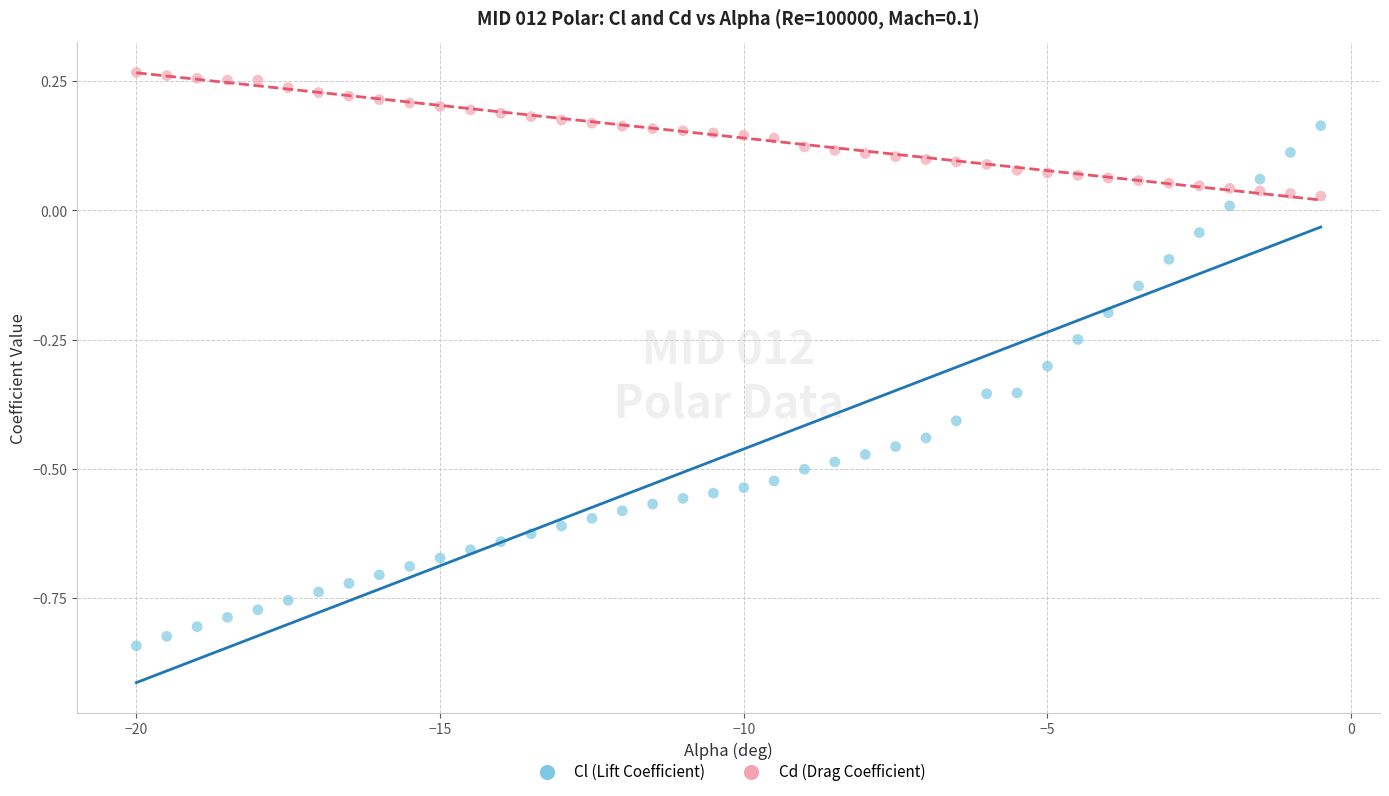

Which series contains the highest Y value?

Cd (Drag Coefficient)